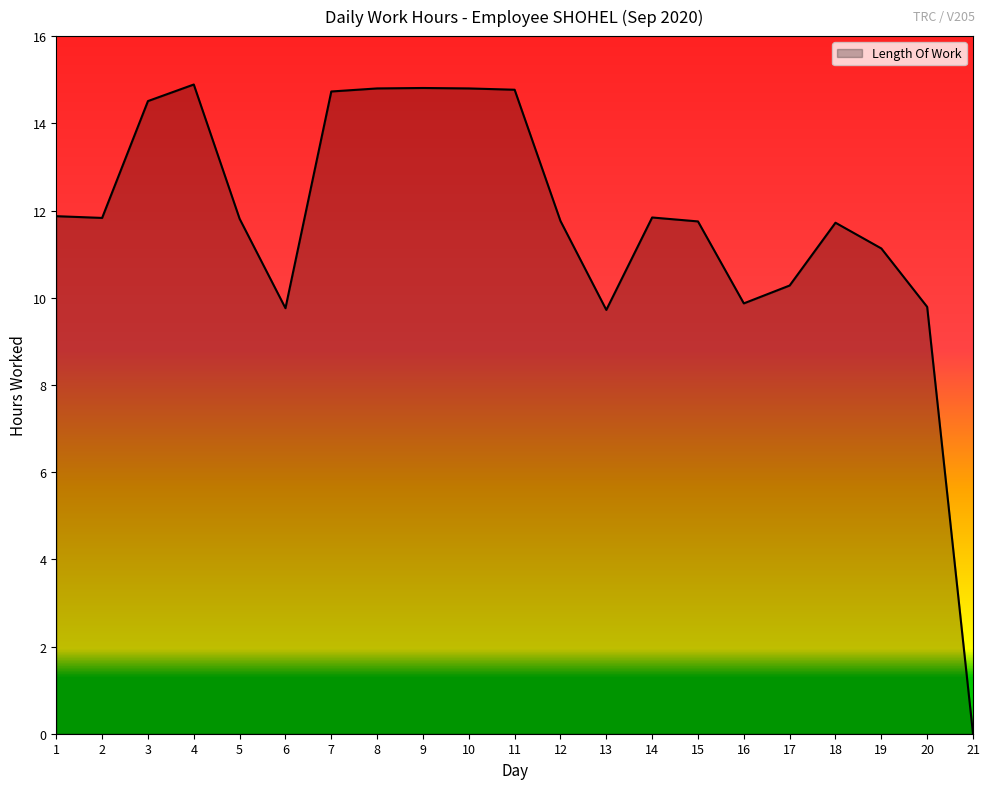

What is the difference between the values at 10 and 14?

3.0